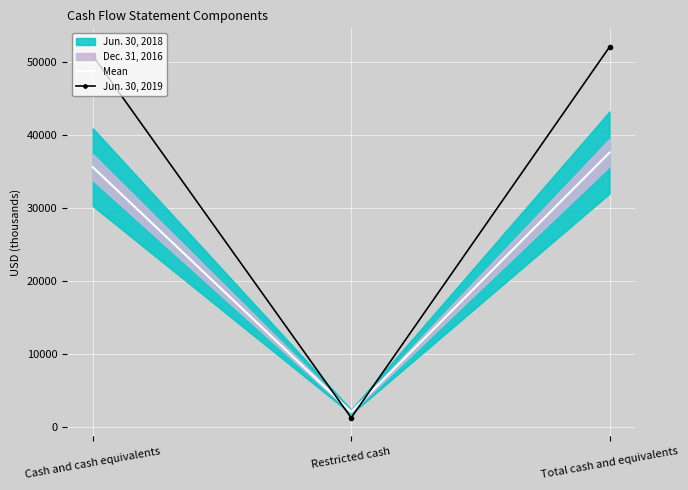

What is the sum of all Mean values?

75278